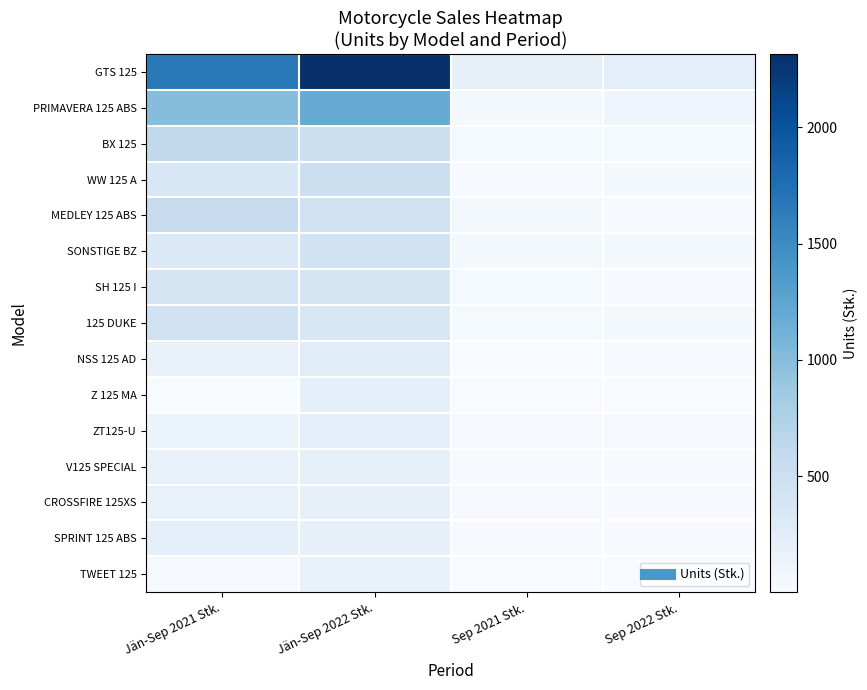

Count the number of data series in this chart.

15